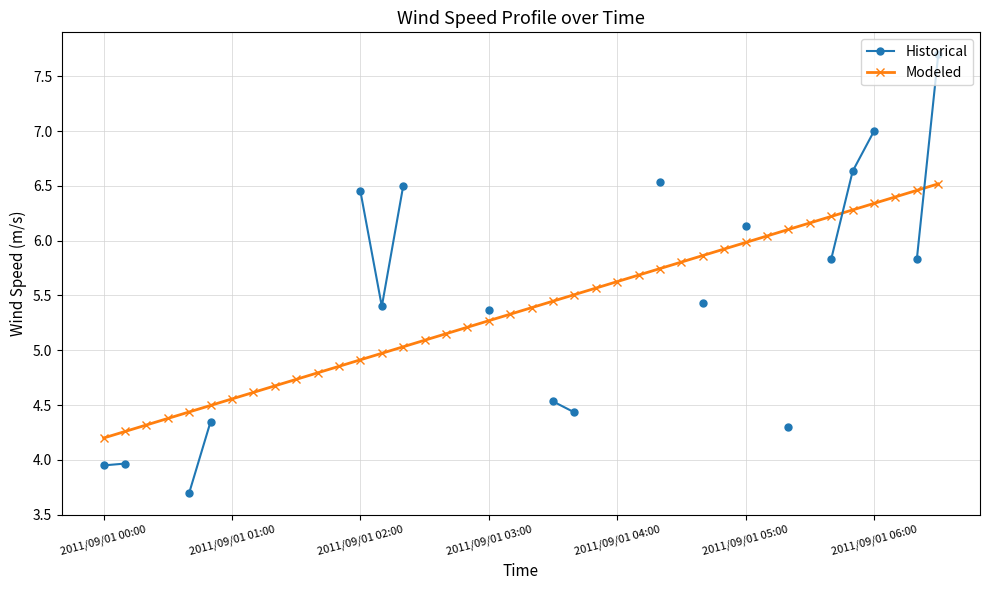

How many lines are shown in the chart?

2